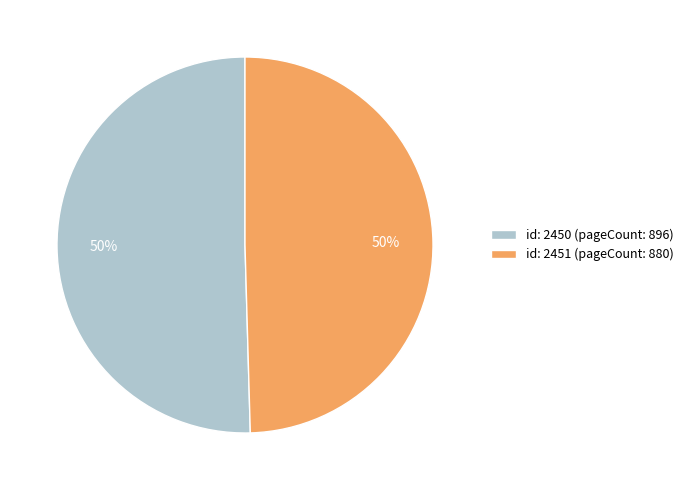

How many slices are in this pie chart?

2